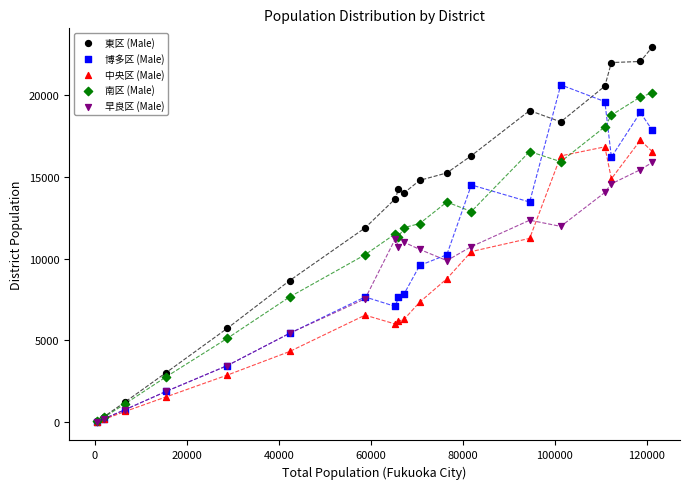

What are all the series names shown in the legend?

東区 (Male), 博多区 (Male), 中央区 (Male), 南区 (Male), 早良区 (Male)